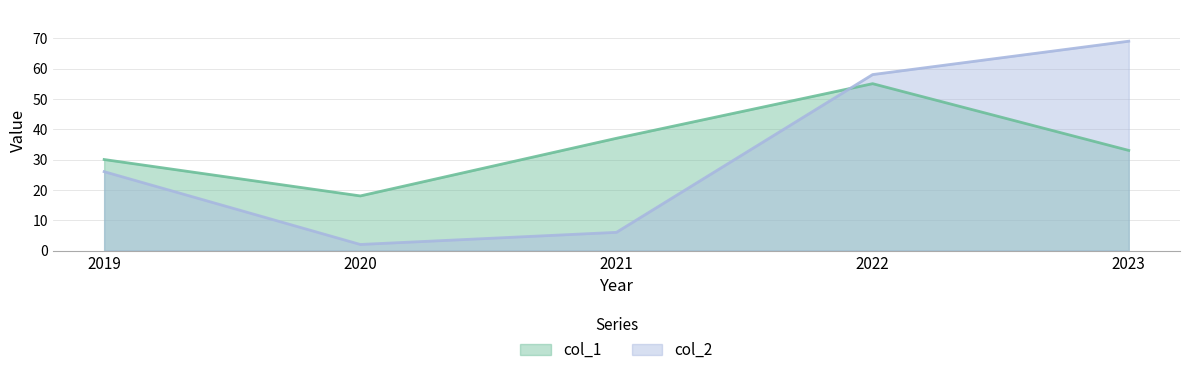

What is the value of the col_1 point at the 2nd from the left?

18